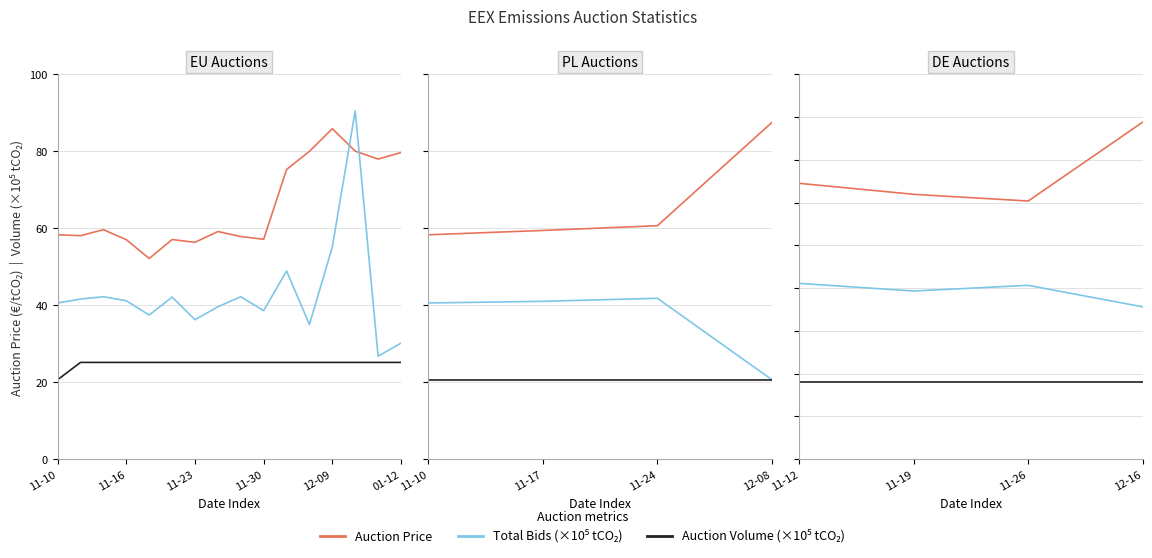

Which series has the widest spread of values?

Auction Price